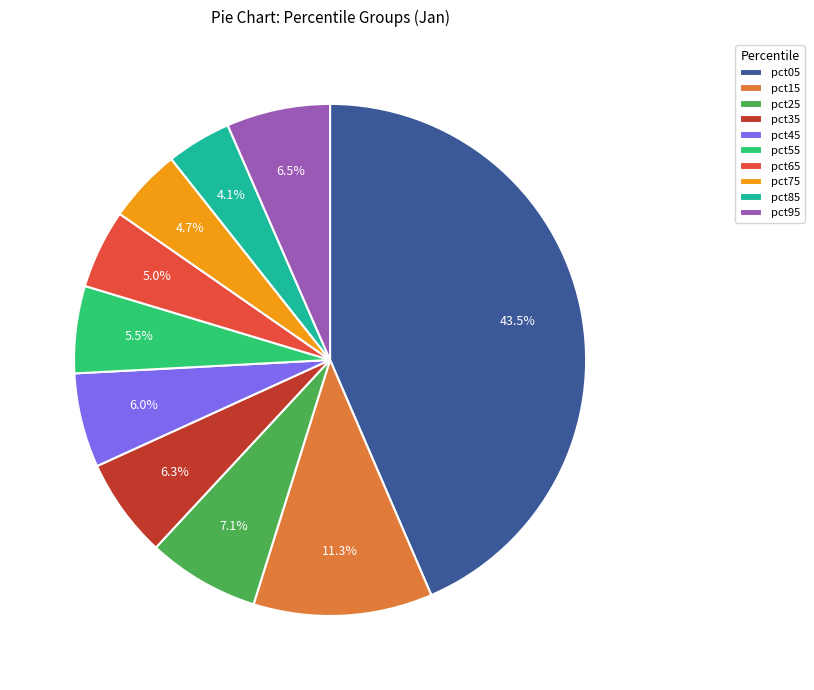

What percentage do pct95 and pct85 together represent?

10.6%